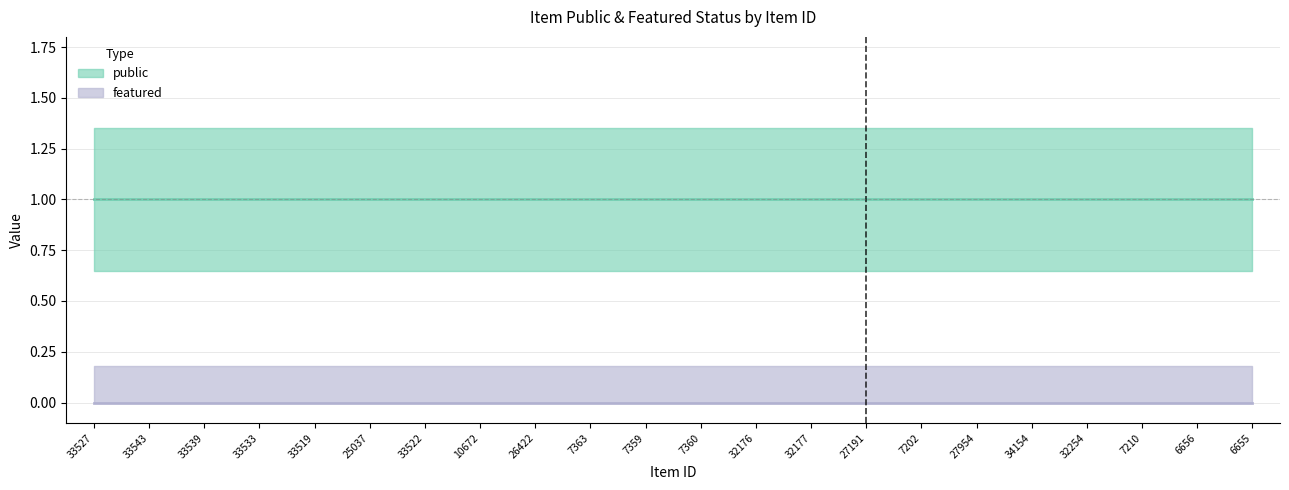

What position from the left is 27191?

15